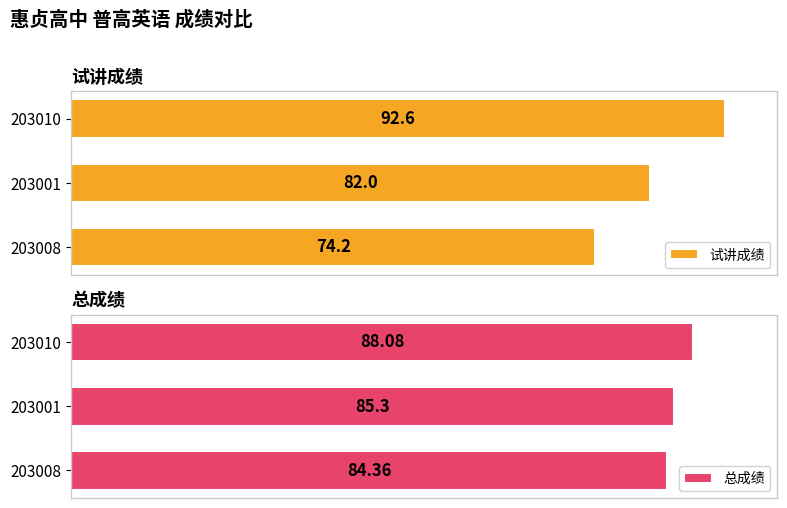

What is the maximum value for 试讲成绩?

92.6